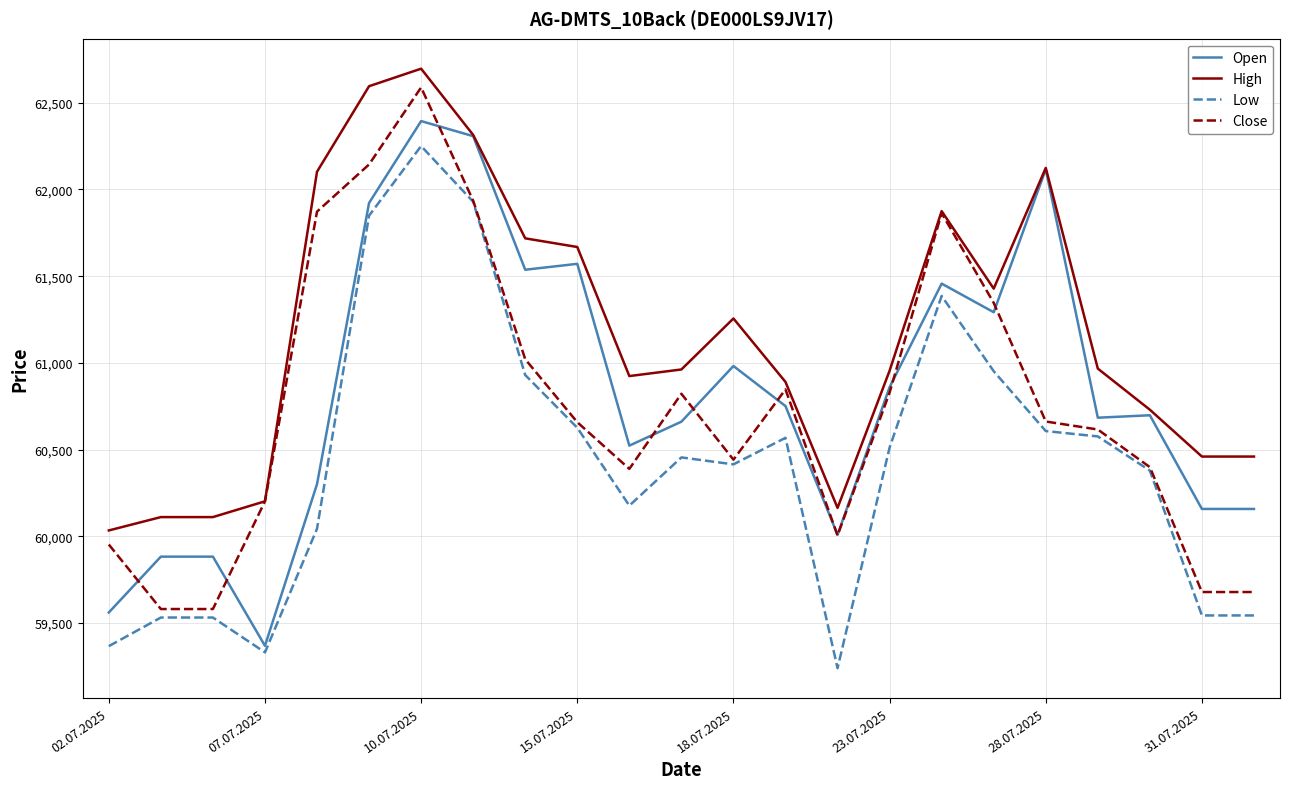

What is the highest value of the Low series?

62250